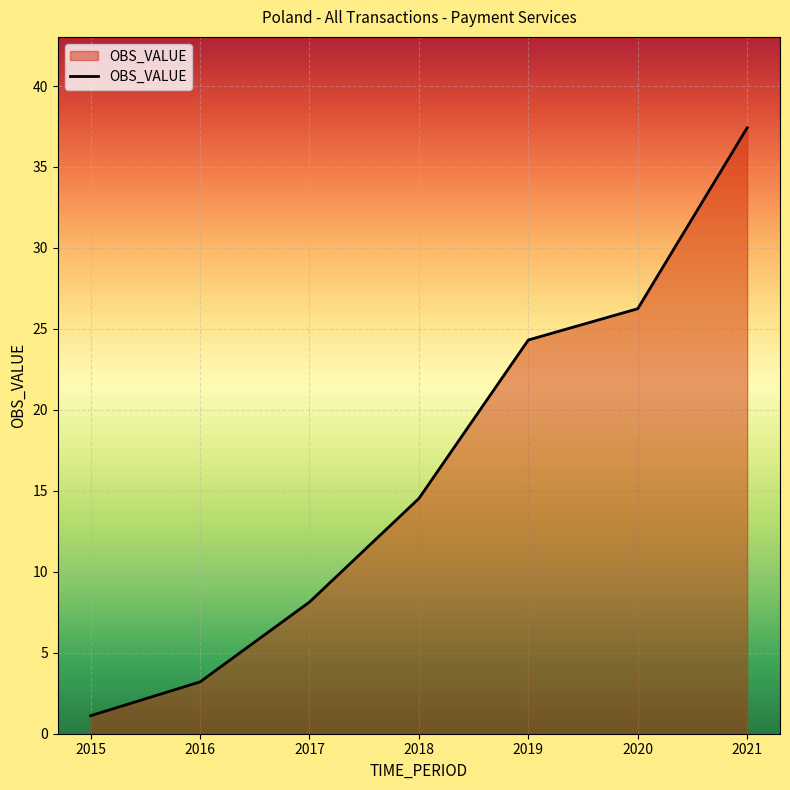

How many categories are shown in the chart?

7